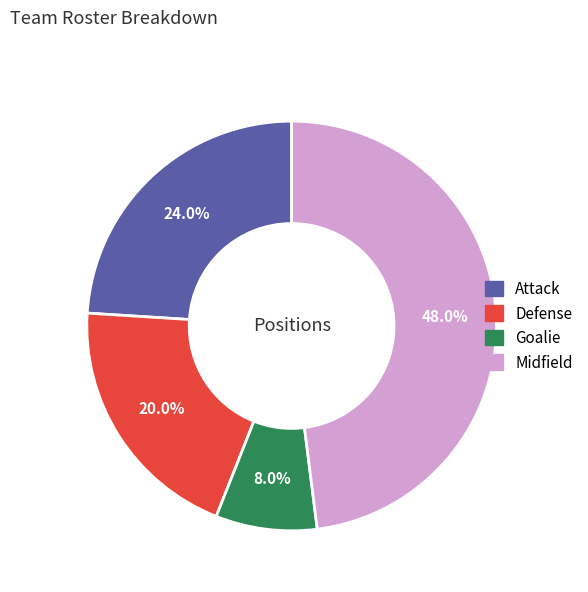

How many segments does this pie chart have?

4